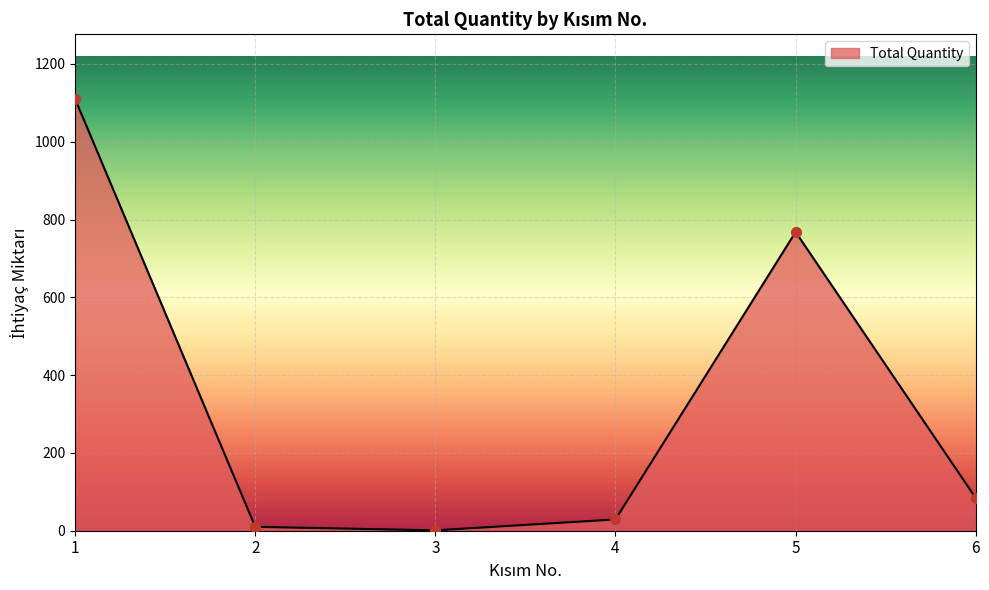

What is the maximum value shown in the chart?

1110